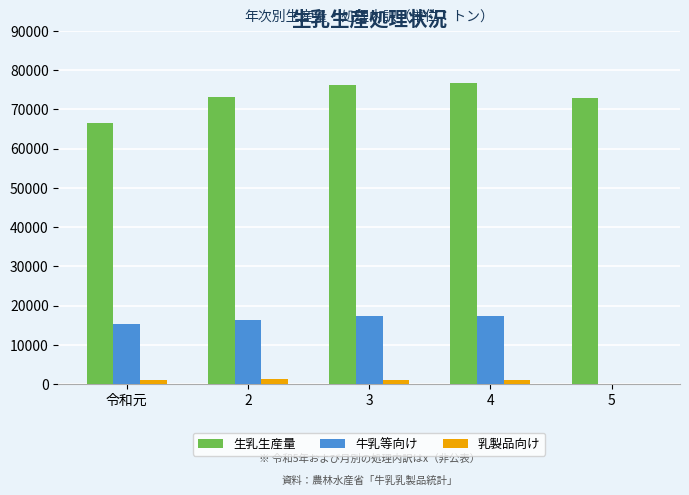

What is the greatest value displayed?

76573